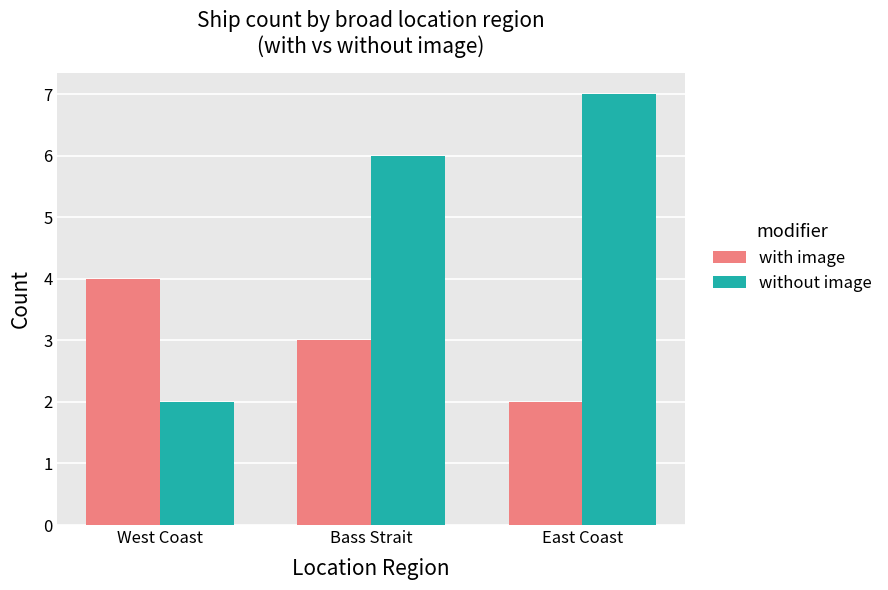

True or false: without image has a value of 2 at West Coast.

True